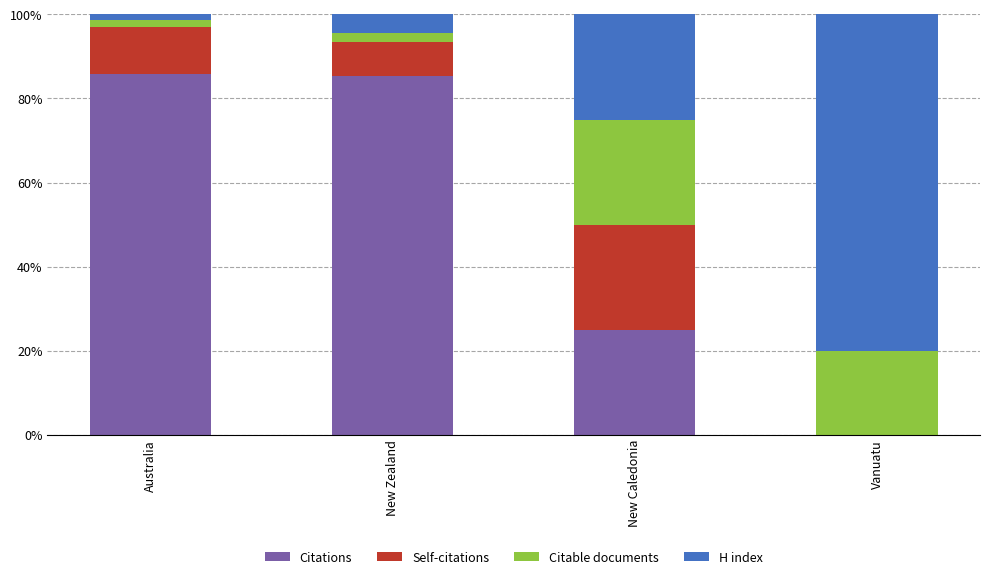

Is it true that Citations equals 0.0 at Vanuatu?

True